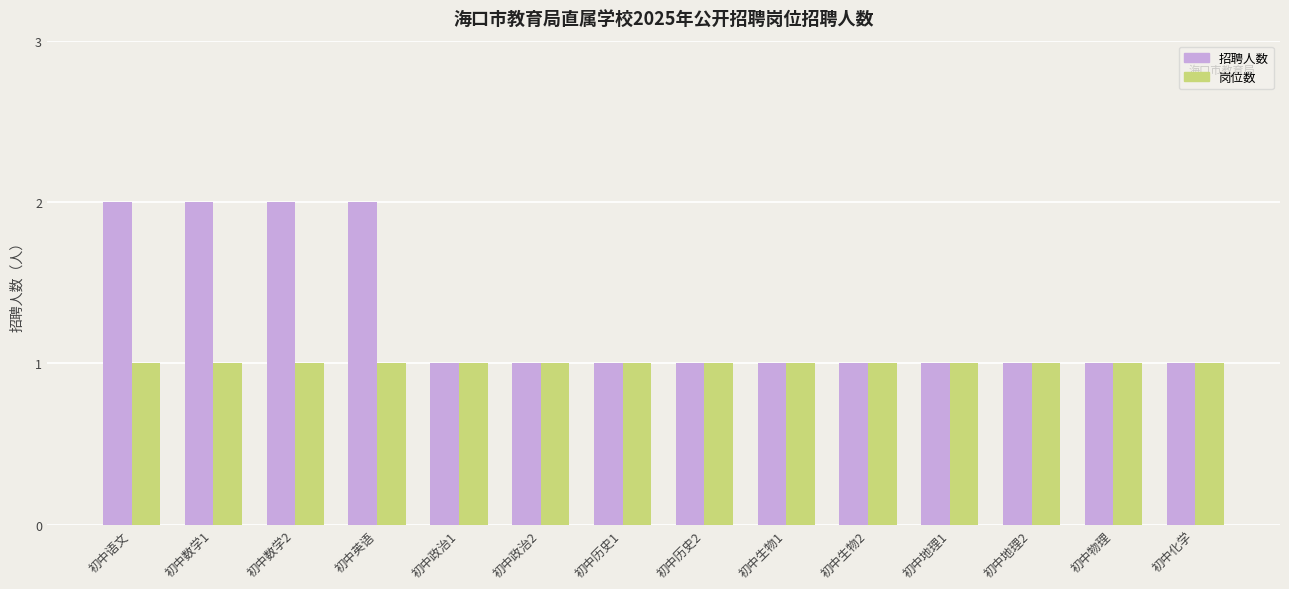

Rank the series by their maximum value, from highest to lowest.

招聘人数, 岗位数